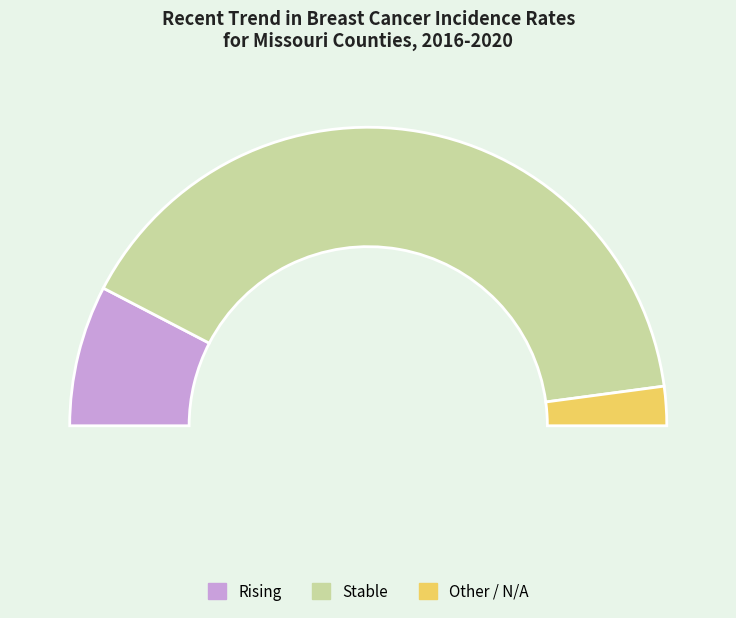

Approximately how many times larger is the value at stable compared to rising?

5.3